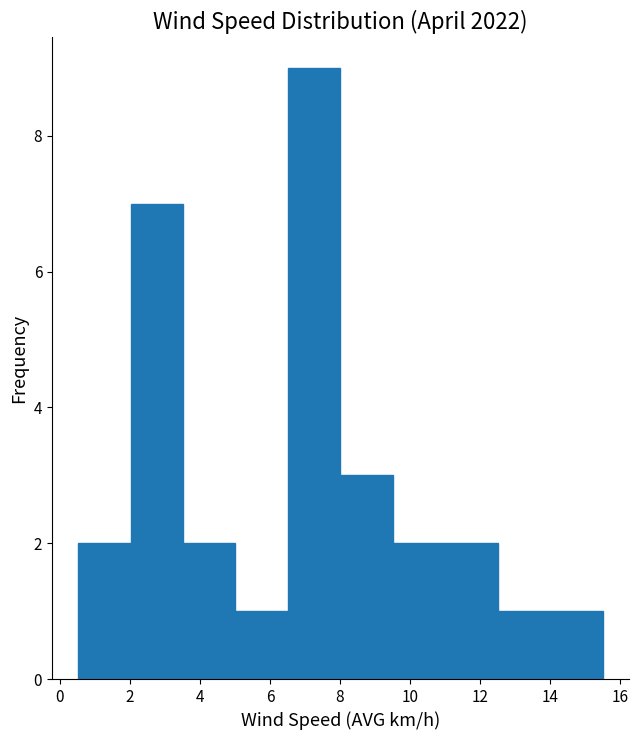

Reading left to right, transcribe this chart: for each bar, give the range it covers on the x-axis and its height. Neither the bar edges nor the heights are printed on the chart, so give them approximately, as read against the axes.

0.6 to 2.0: 2
2.0 to 3.6: 7
3.6 to 5.0: 2
5.0 to 6.6: 1
6.6 to 8.0: 9
8.0 to 9.6: 3
9.6 to 11.0: 2
11.0 to 12.4: 2
12.4 to 14.0: 1
14.0 to 15.4: 1